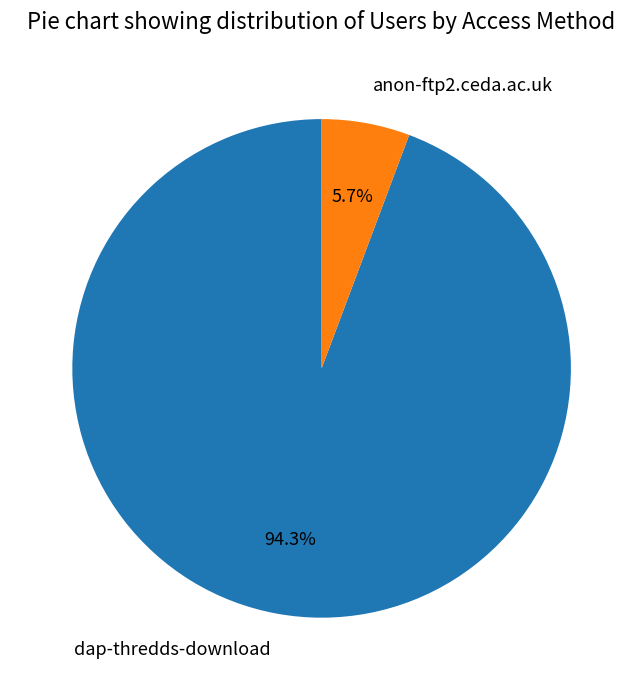

Which has a higher value, anon-ftp2.ceda.ac.uk or dap-thredds-download?

dap-thredds-download